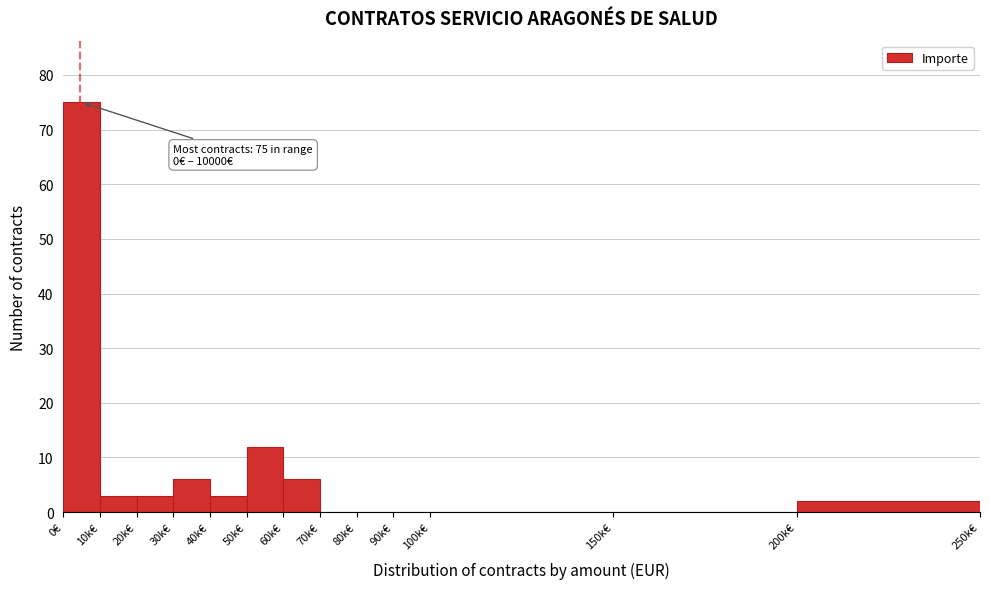

Reading left to right, list all the values displayed in this chart.

0€=75	10k€=3	20k€=3	30k€=6	40k€=3	50k€=12	60k€=6	70k€=0	80k€=0	90k€=0	100k€=0	150k€=0	200k€=2